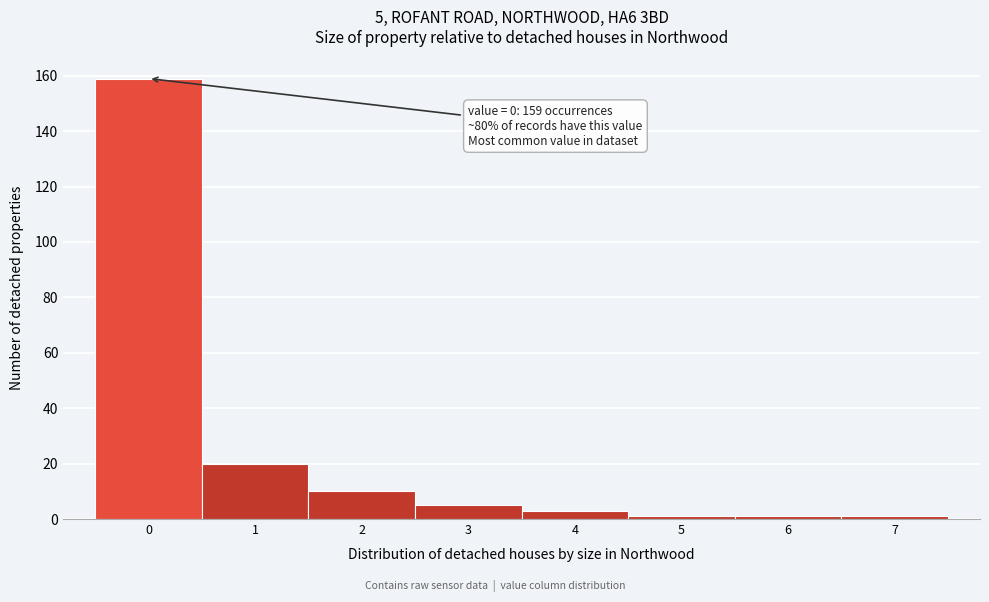

Reading left to right, what are all the values shown in this chart?

159	20	10	5	3	1	1	1